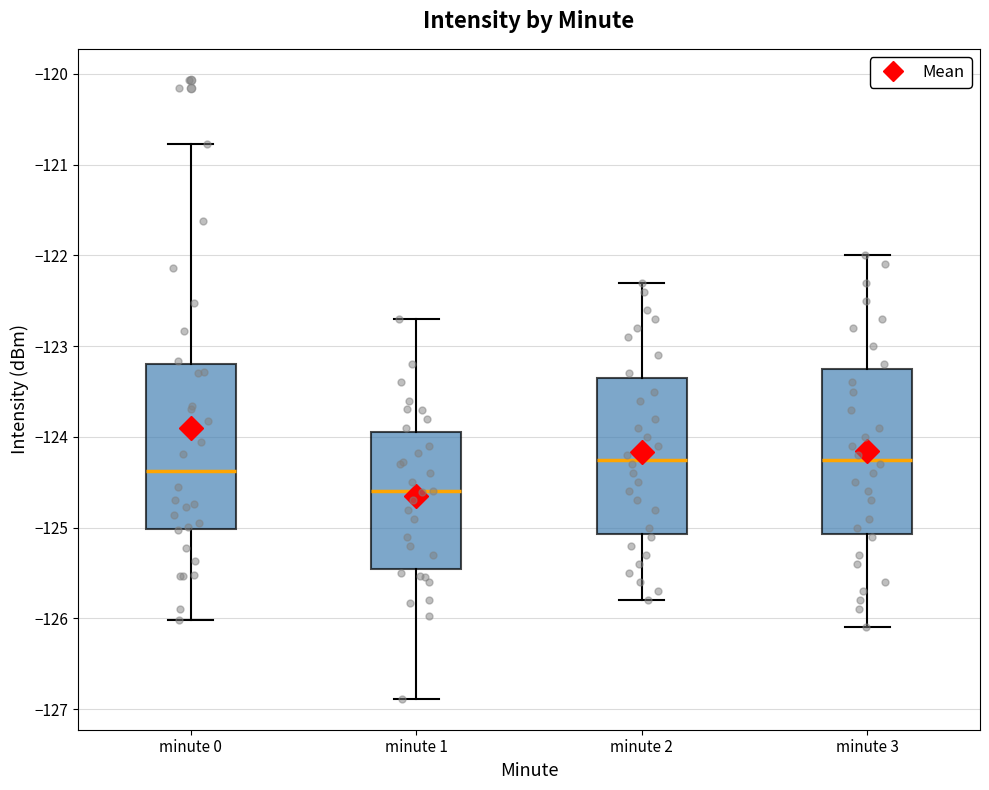

Reading left to right, read every box against the y-axis: the position of its median line, the range the box covers, and the ends of its whiskers. The values are not printed on the chart, so give them approximately, as read against the axis.

minute 0: median -124.4, box -125.0 to -123.2, whiskers -126.0 to -120.8
minute 1: median -124.6, box -125.4 to -123.9, whiskers -126.9 to -122.7
minute 2: median -124.2, box -125.1 to -123.3, whiskers -125.8 to -122.3
minute 3: median -124.2, box -125.1 to -123.2, whiskers -126.1 to -122.0